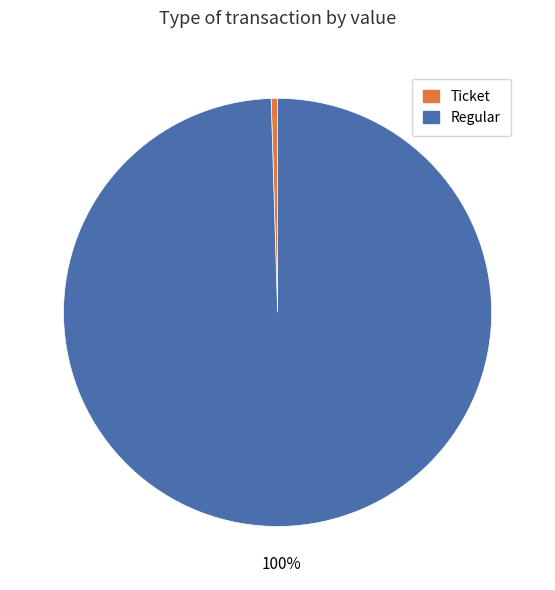

Combined, do Ticket and Regular account for over 50%?

Yes